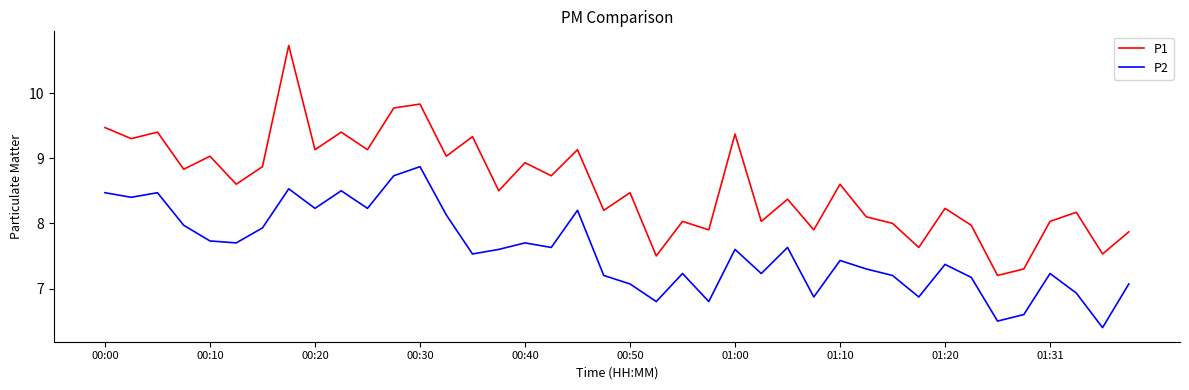

List the series in order of their peak value, lowest first.

P2, P1